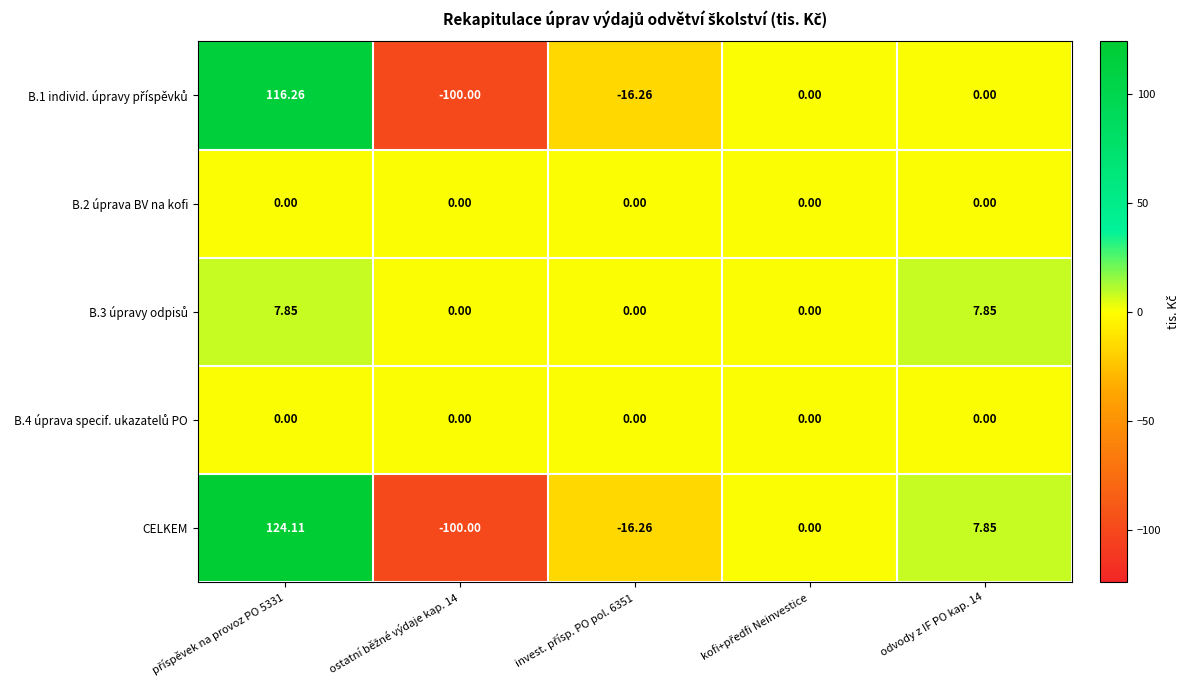

Which series has the widest spread of values?

CELKEM